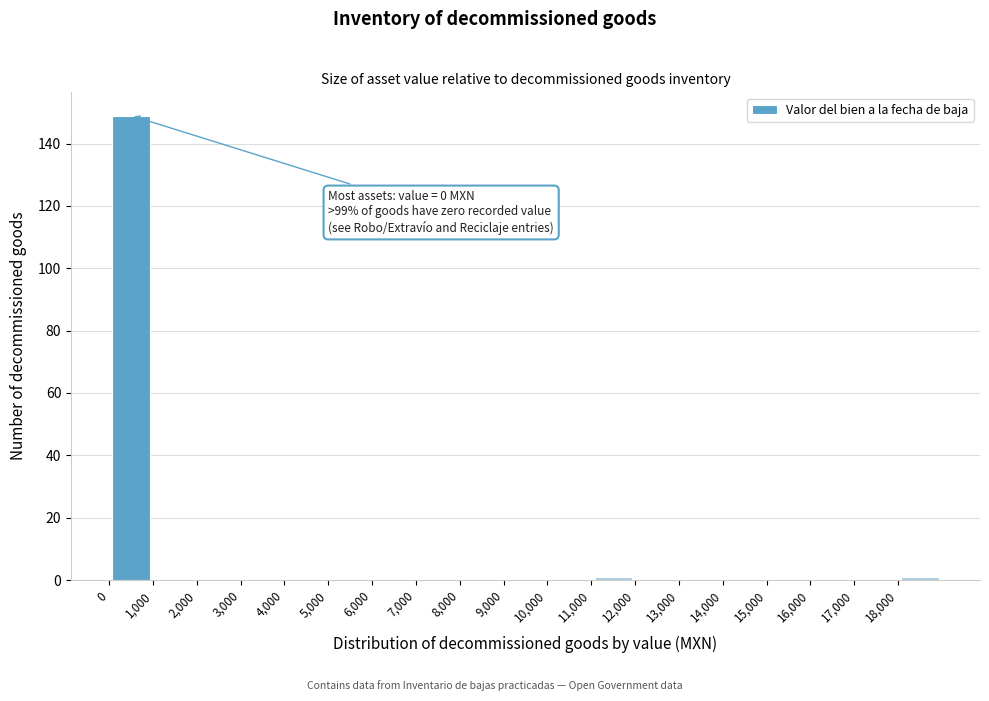

Which range on the x-axis has the tallest bar?

0 to 1000